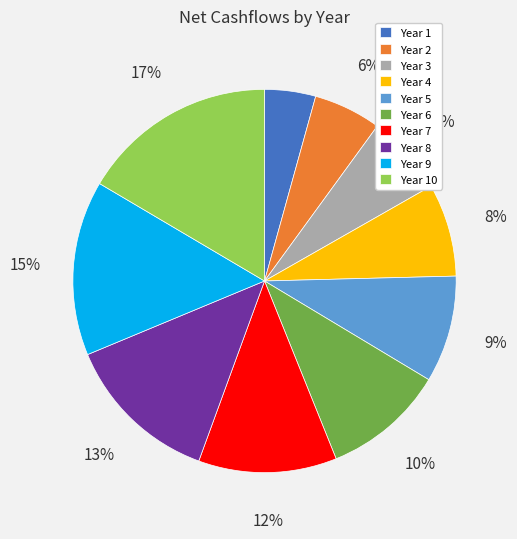

Between Year 9 and Year 1, which is larger?

Year 9